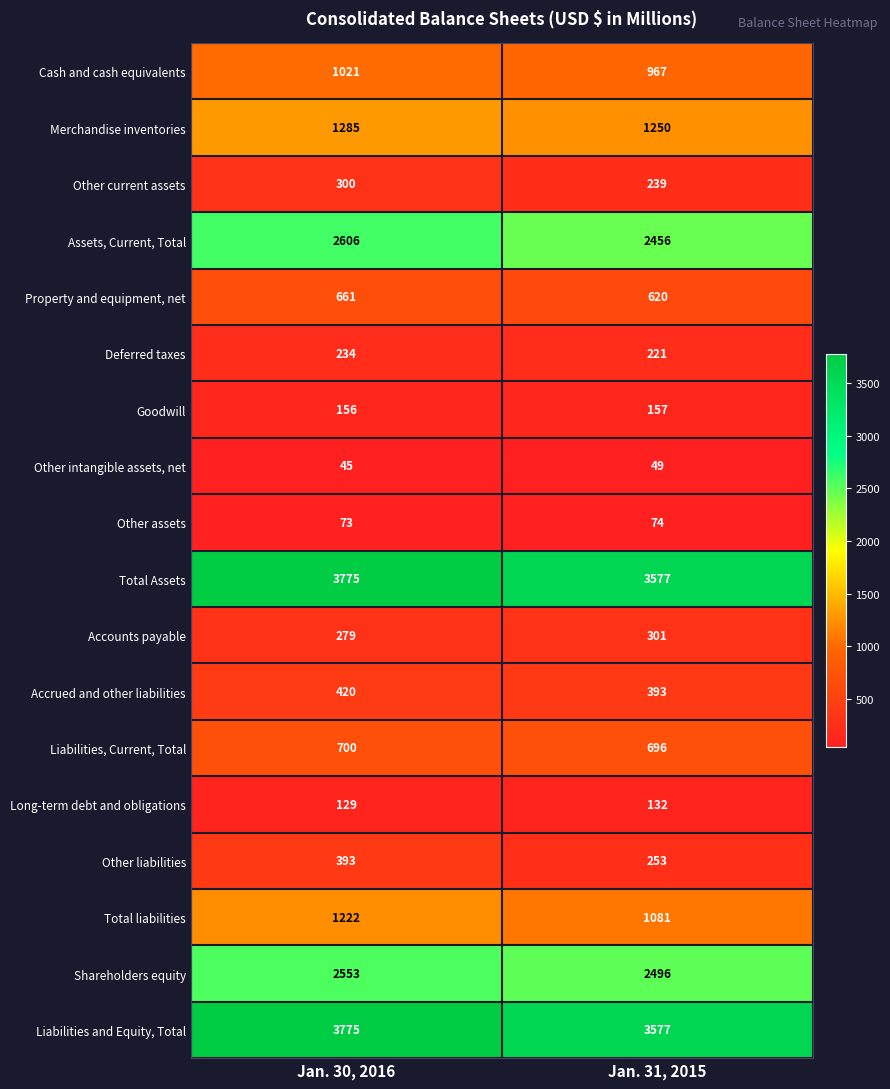

Where is Other current assets nearest to the value 269?

Jan. 31, 2015